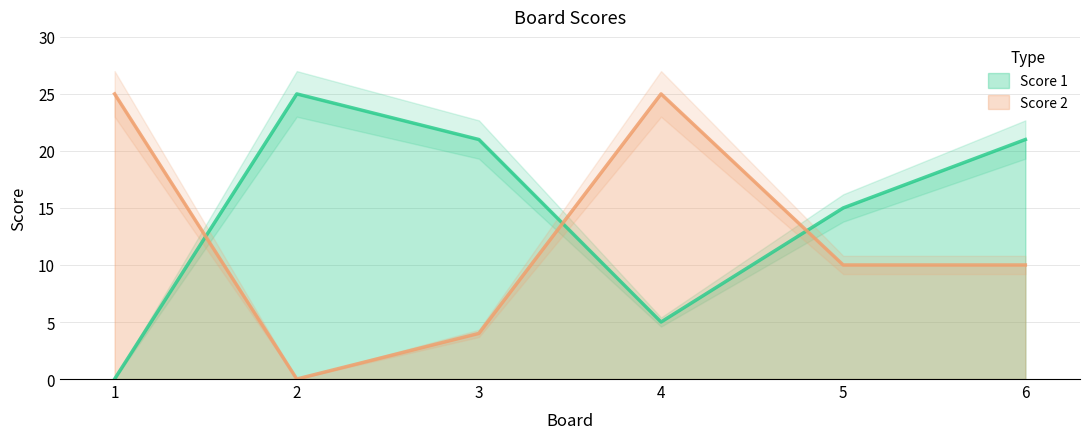

List the series in order of their peak value, lowest first.

Score 1, Score 2